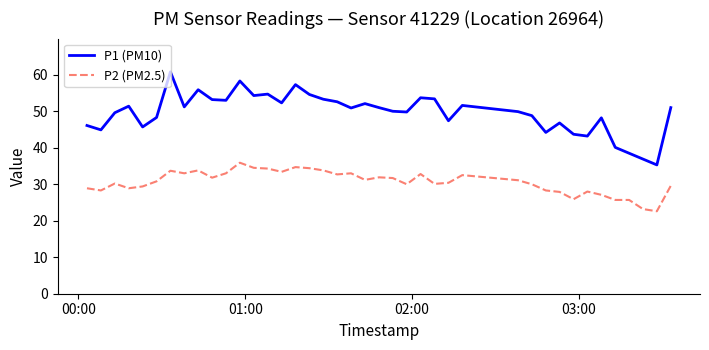

Which series has the largest total across all categories?

P1 (PM10)